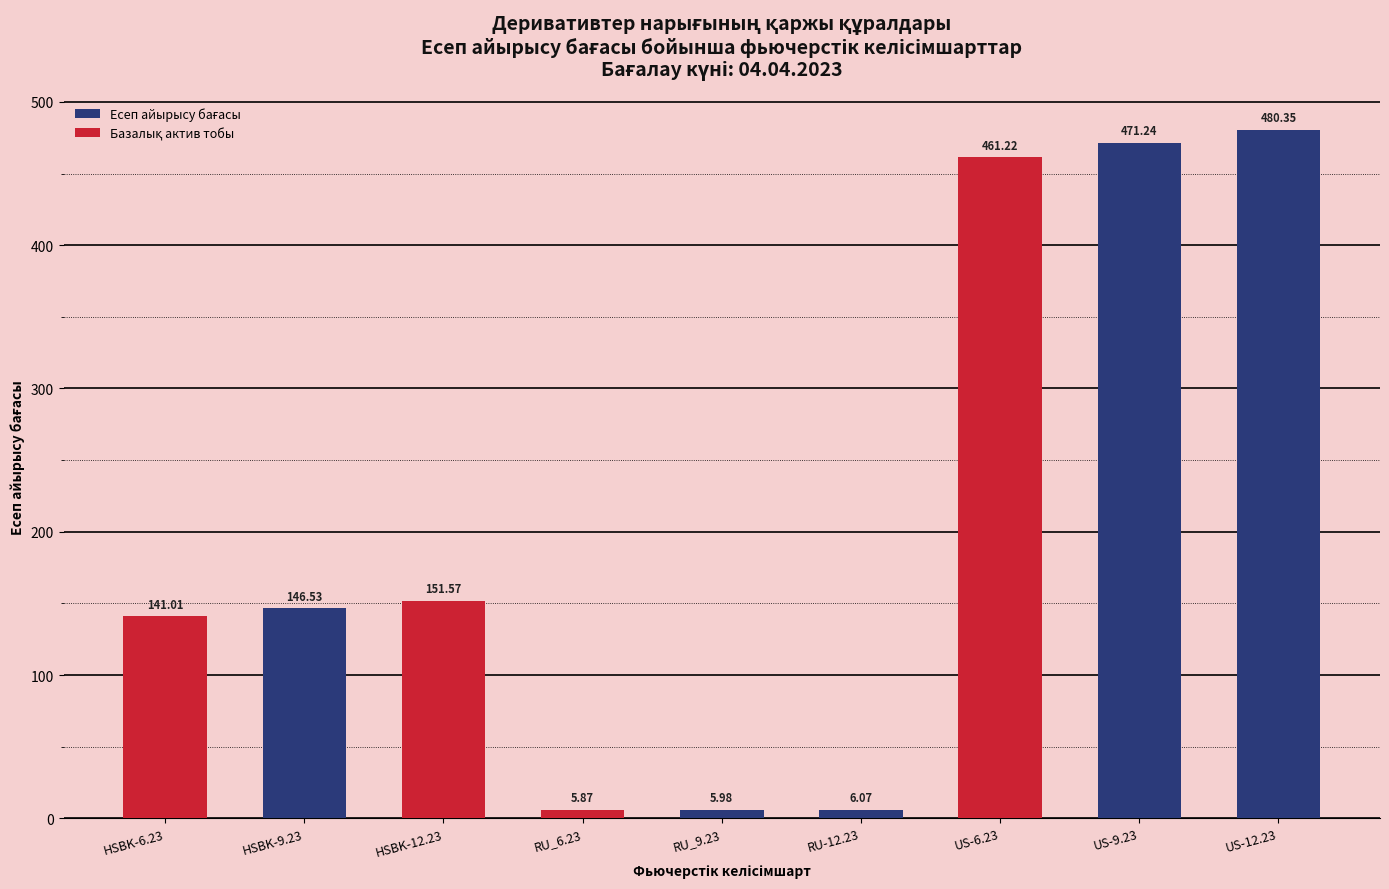

How many distinct data groups are displayed?

1